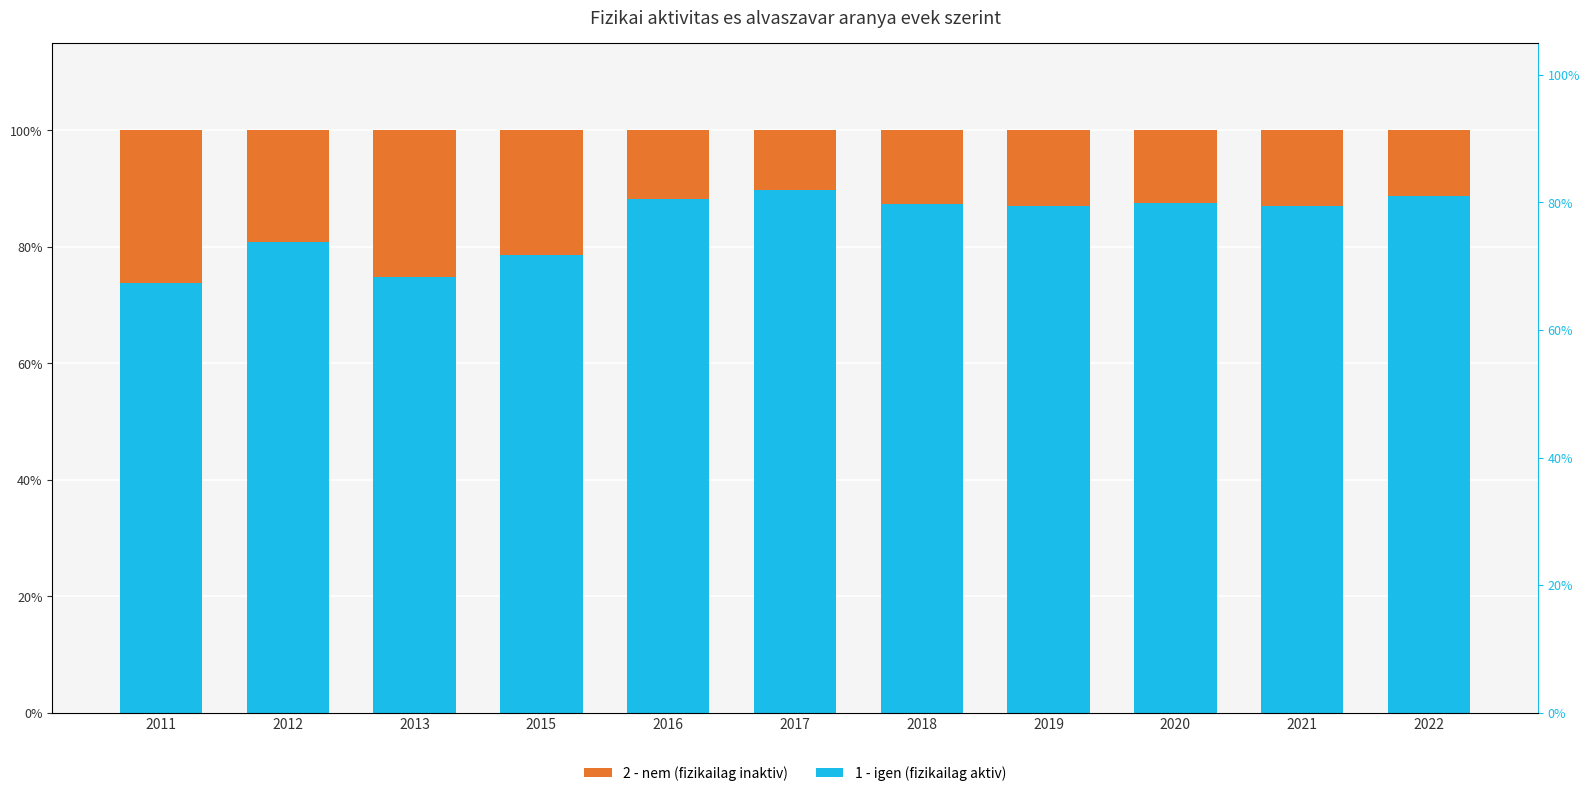

What is the sum of all 2 - nem (fizikailag inaktiv) values?

1.8